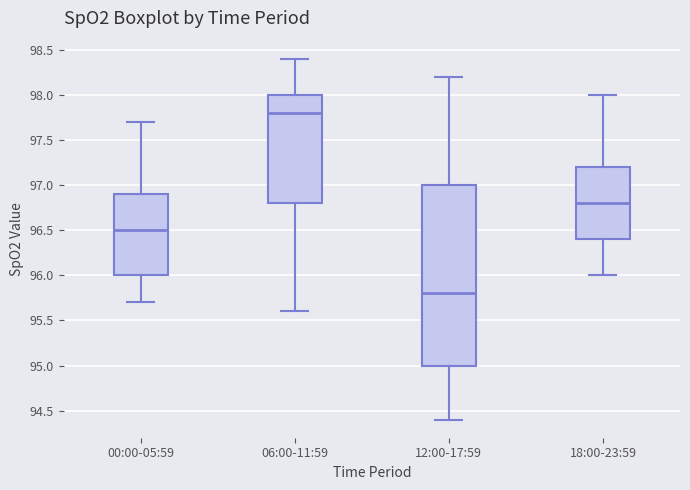

Where is the lower edge of the box for 12:00-17:59 on the y-axis? The values are not printed on the chart, so give them approximately, as read against the axis.

95.0